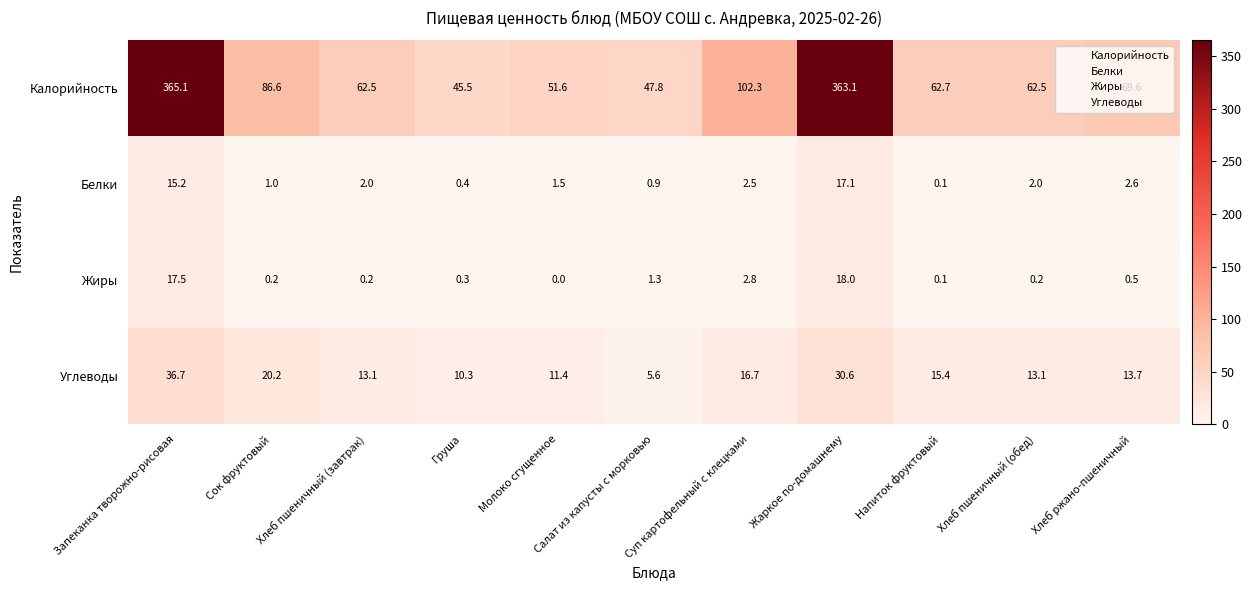

True or false: Калорийность has a value of 555.6 at Запеканка творожно-рисовая.

False